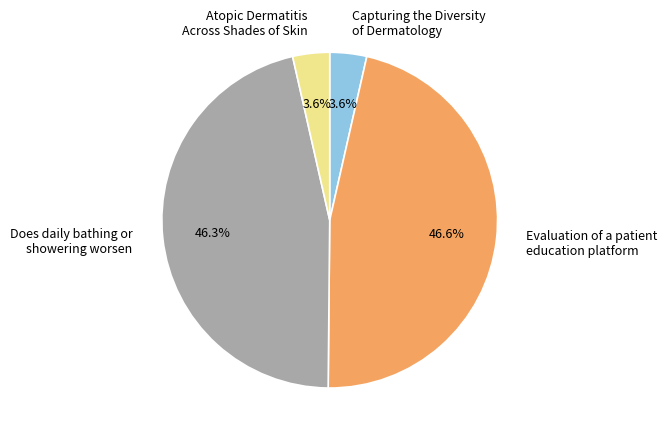

Between Does daily bathing or showering worsen and Capturing the Diversity of Dermatology, which is larger?

Does daily bathing or showering worsen